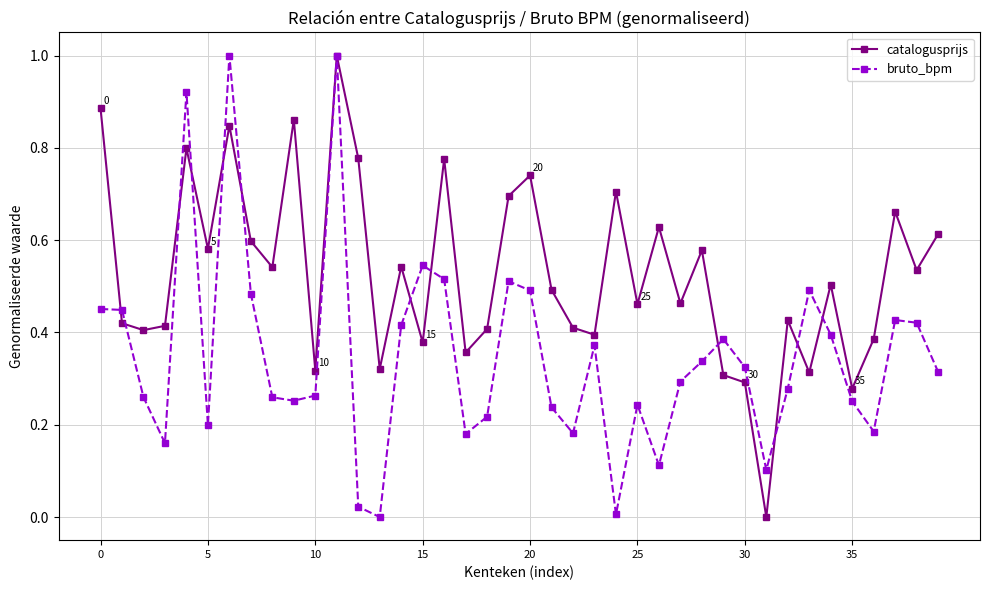

What is the maximum value shown in the chart?

1.0